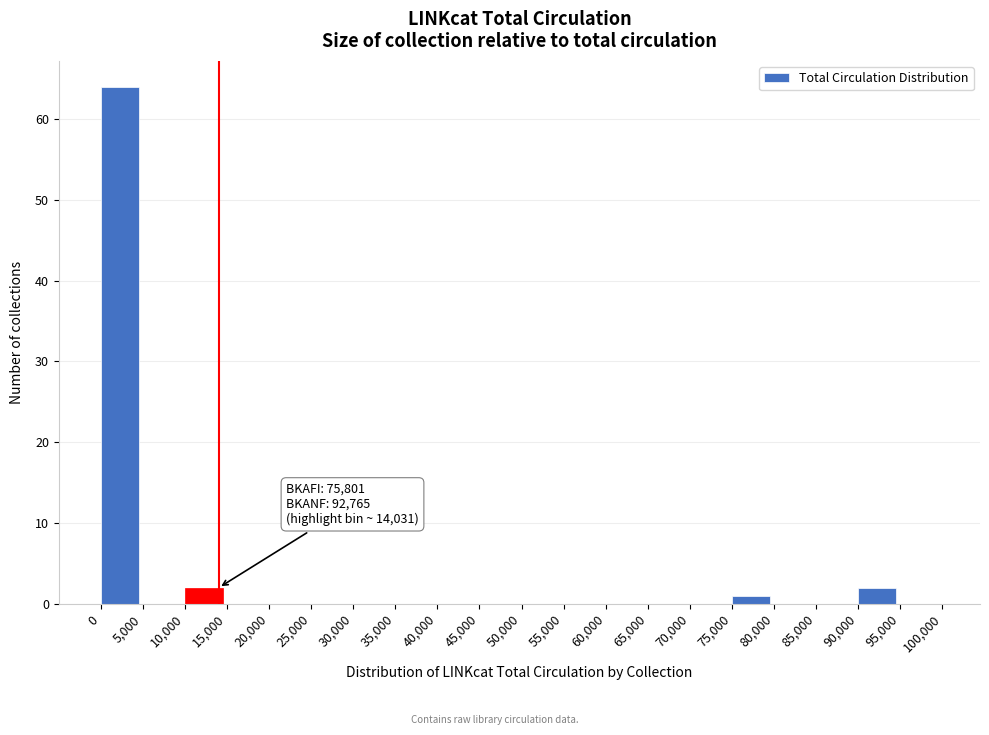

Over which range of the x-axis is the bar tallest?

0 to 5,000